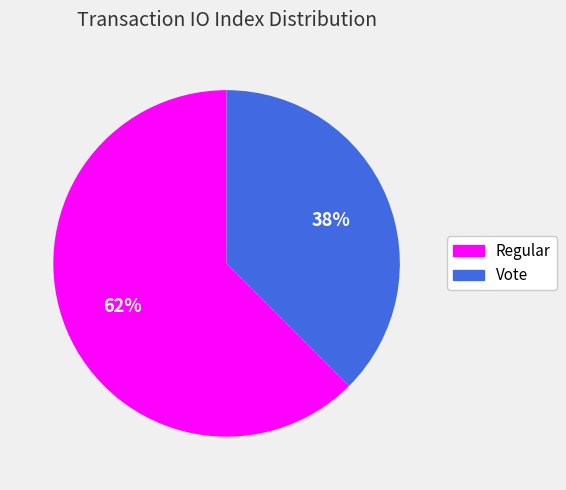

To the nearest percent, what is the average slice percentage?

50%